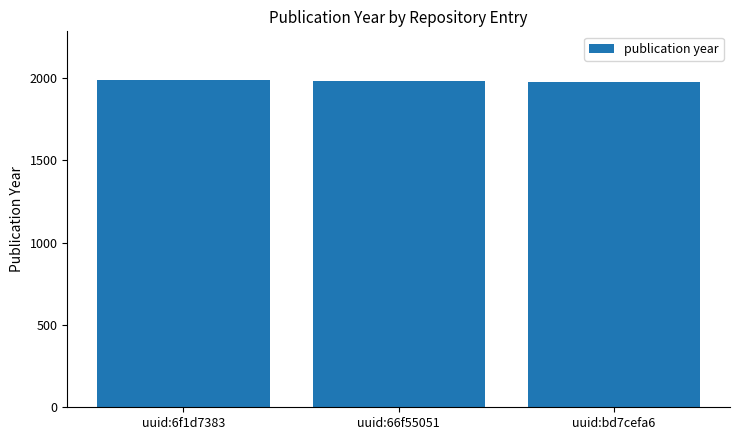

Is it true that the value at uuid:66f55051 is 1979?

True